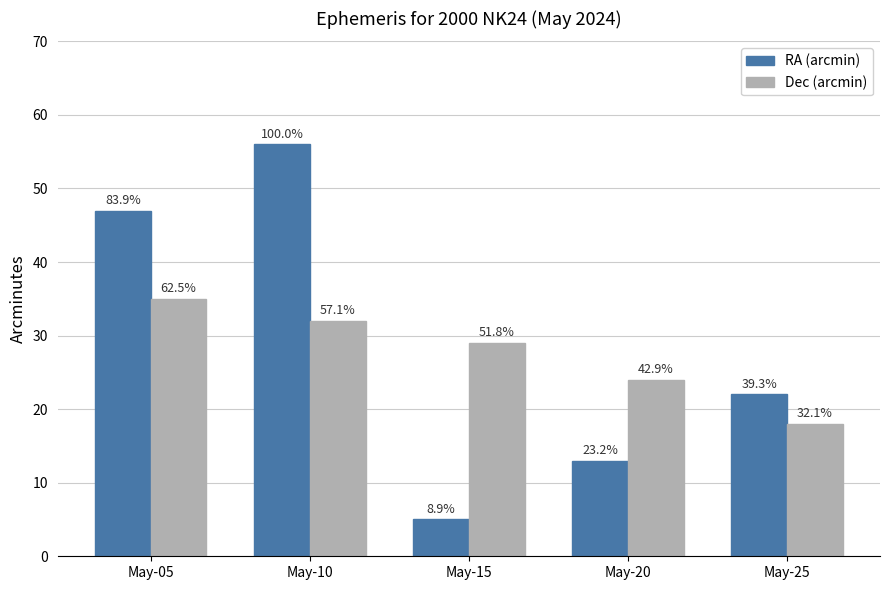

What are all the series names shown in the legend?

RA (arcmin), Dec (arcmin)